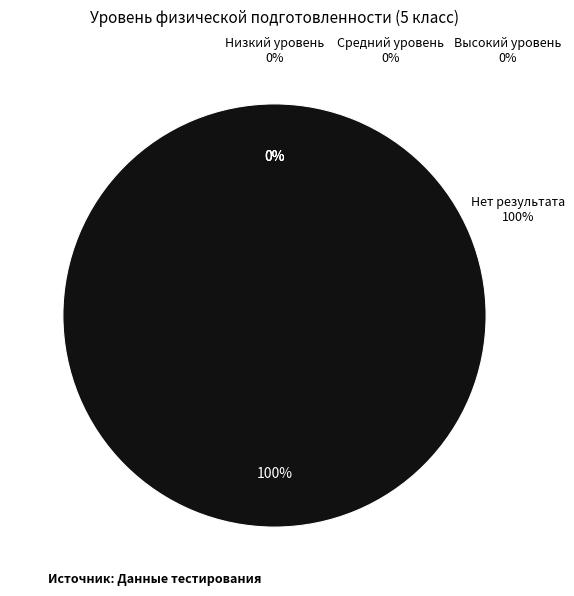

To the nearest percent, what is the combined percentage of Средний уровень and Нет результата?

100%